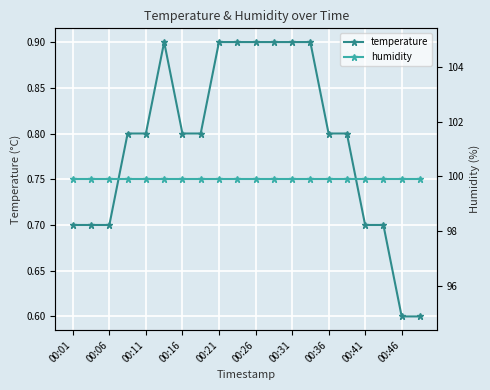

The value of temperature at 00:46 is 0.9. True or false?

False